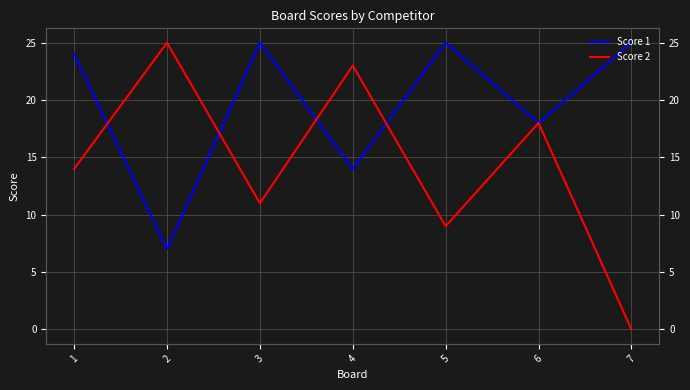

What is the average value of the Score 1 series?

20